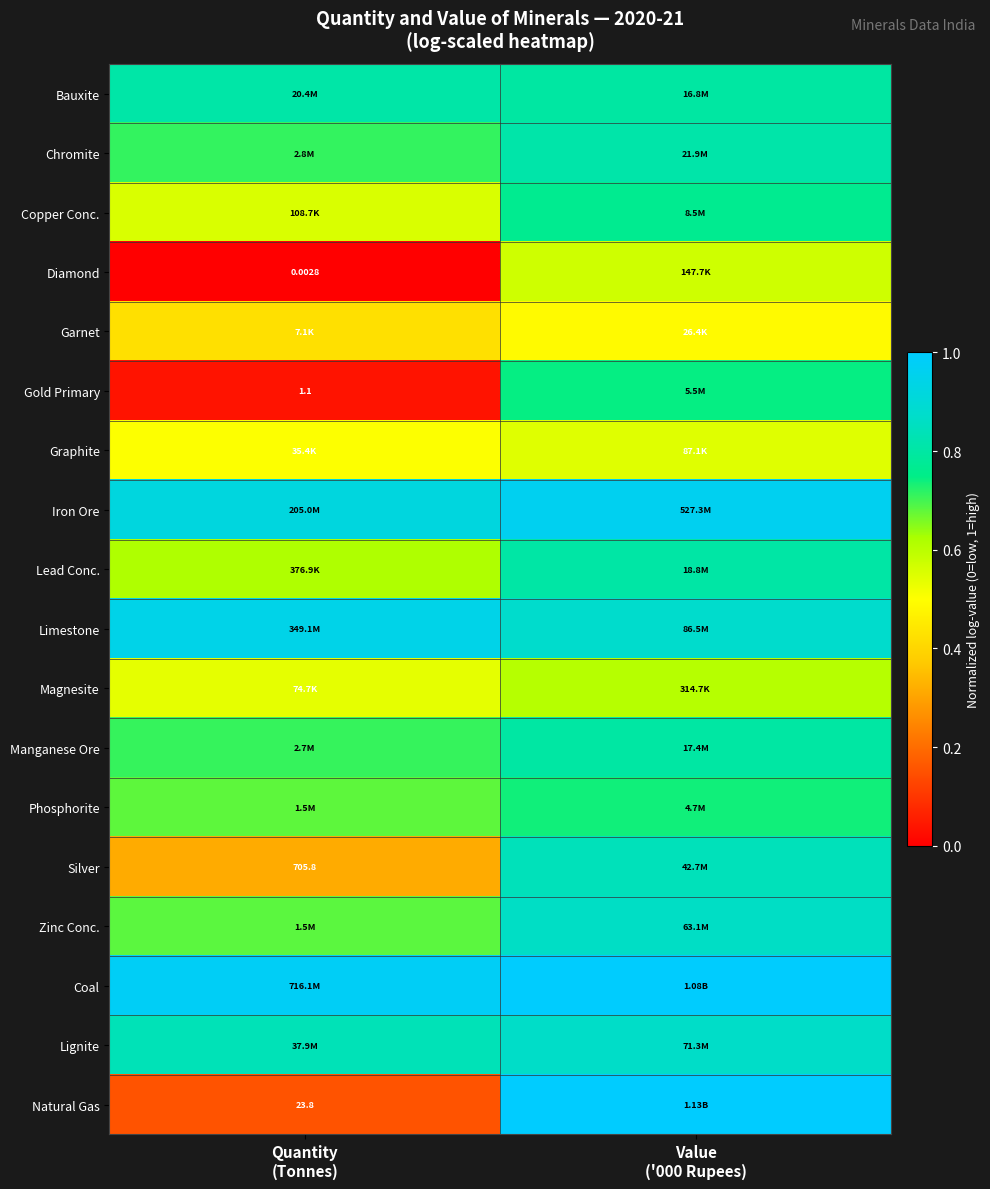

Count the number of categories in the chart.

2